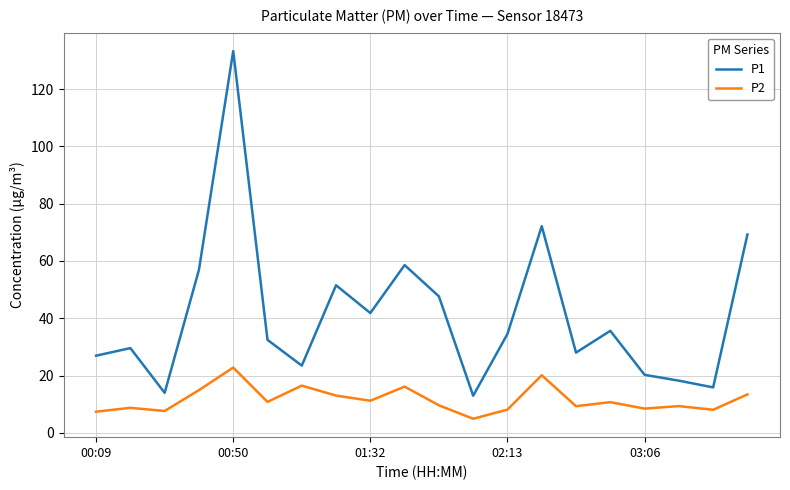

List the series in order of their peak value, highest first.

P1, P2